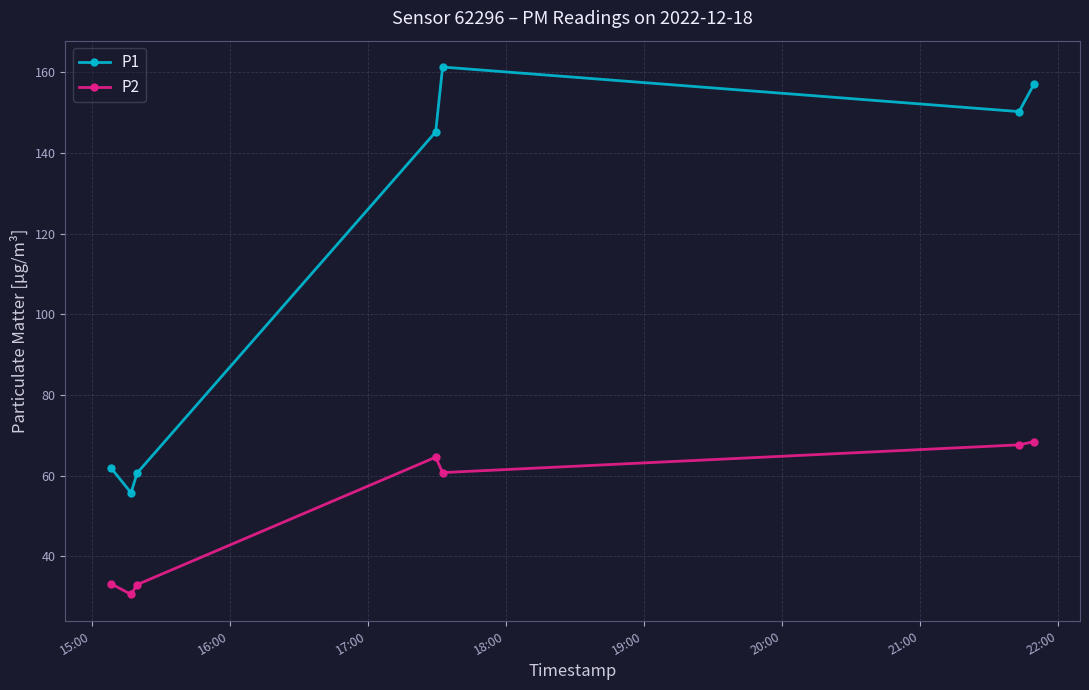

Which series has the widest spread of values?

P1